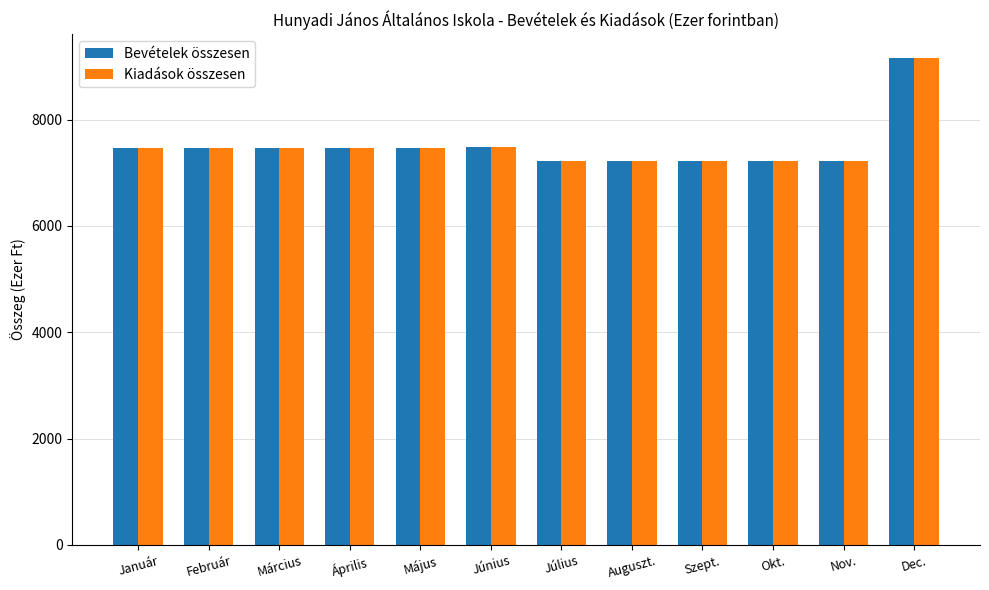

The value of Kiadások összesen at Június is 7487. True or false?

True